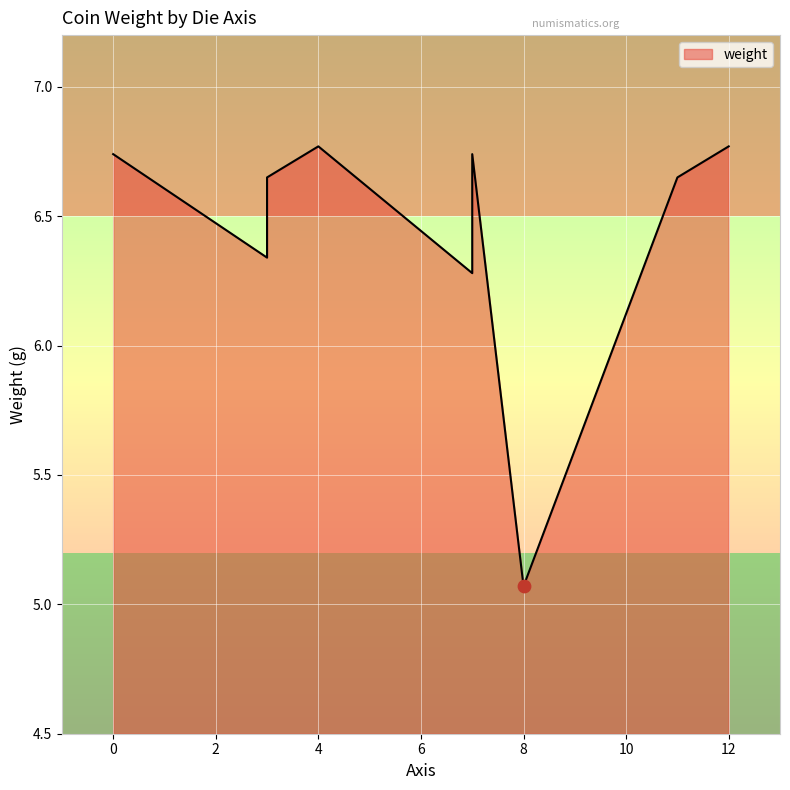

What is the change in value from 7 to 12?

+0.5